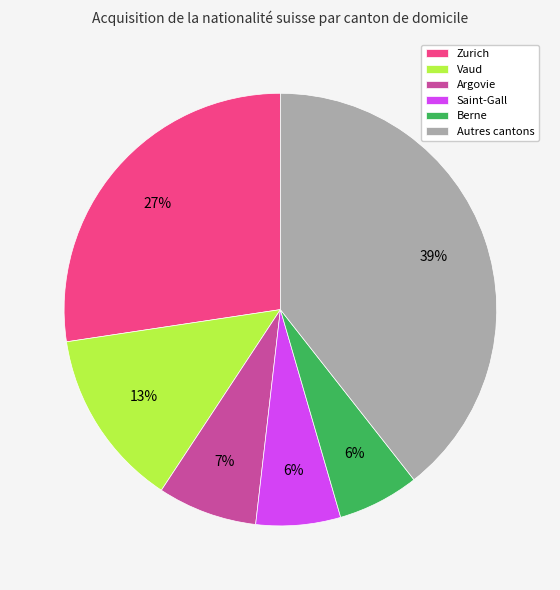

Is the sum of Zurich and Saint-Gall greater than half?

No